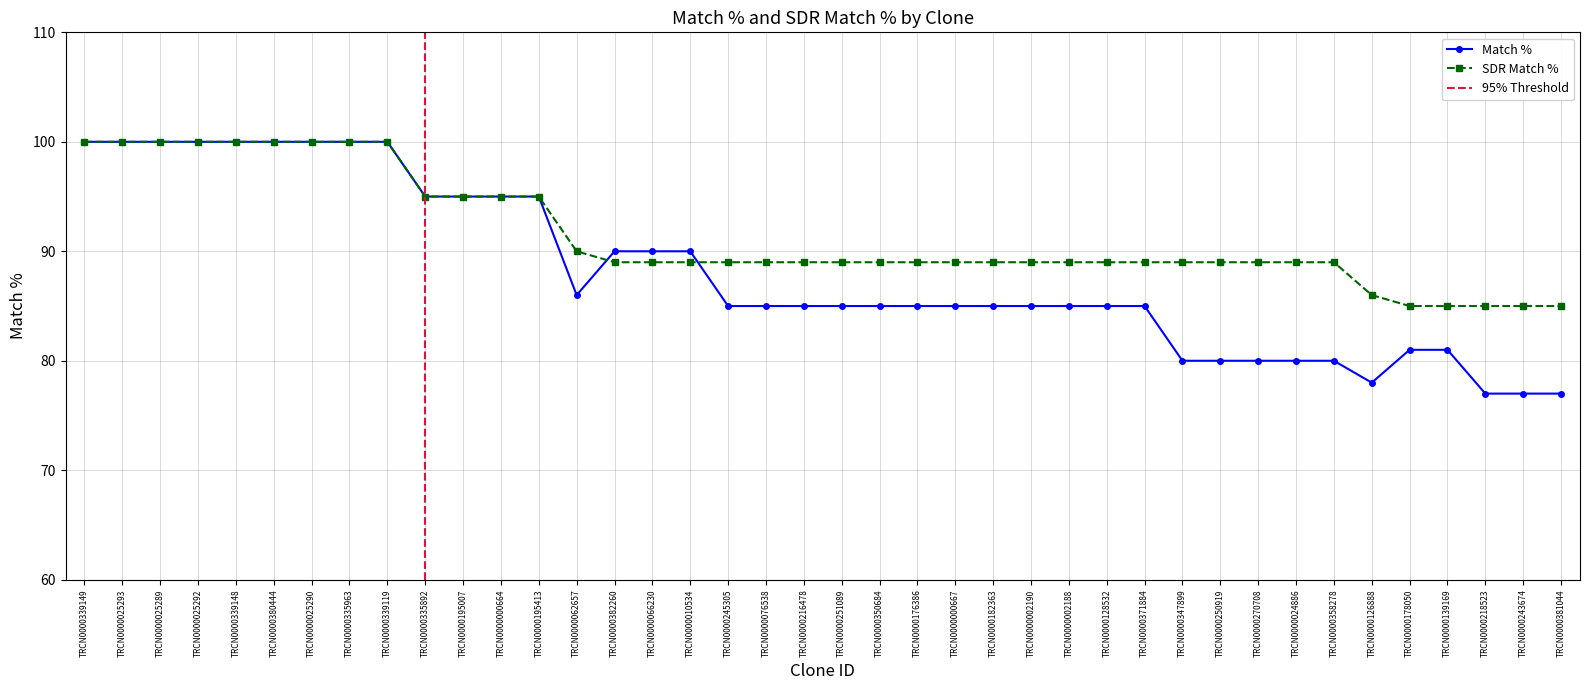

What is the minimum value shown in the chart?

77